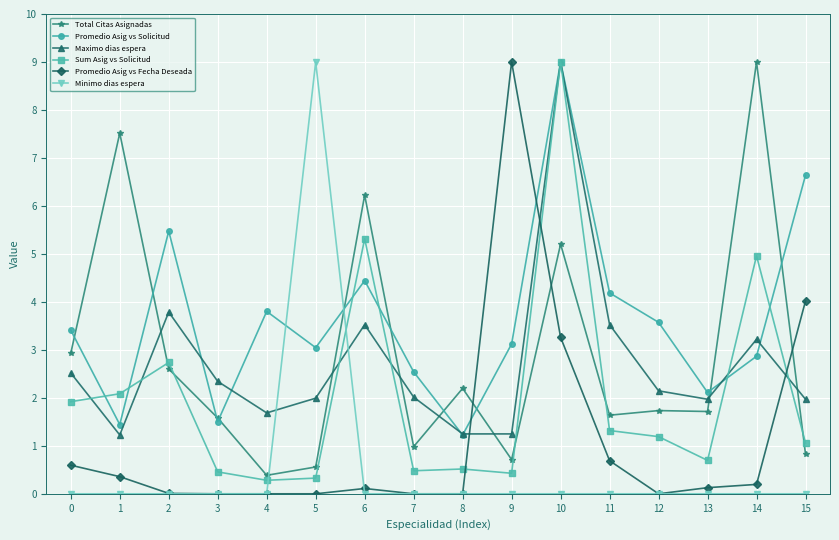

True or false: Promedio Asig vs Fecha Deseada and Sum Asig vs Solicitud cross at least once.

True